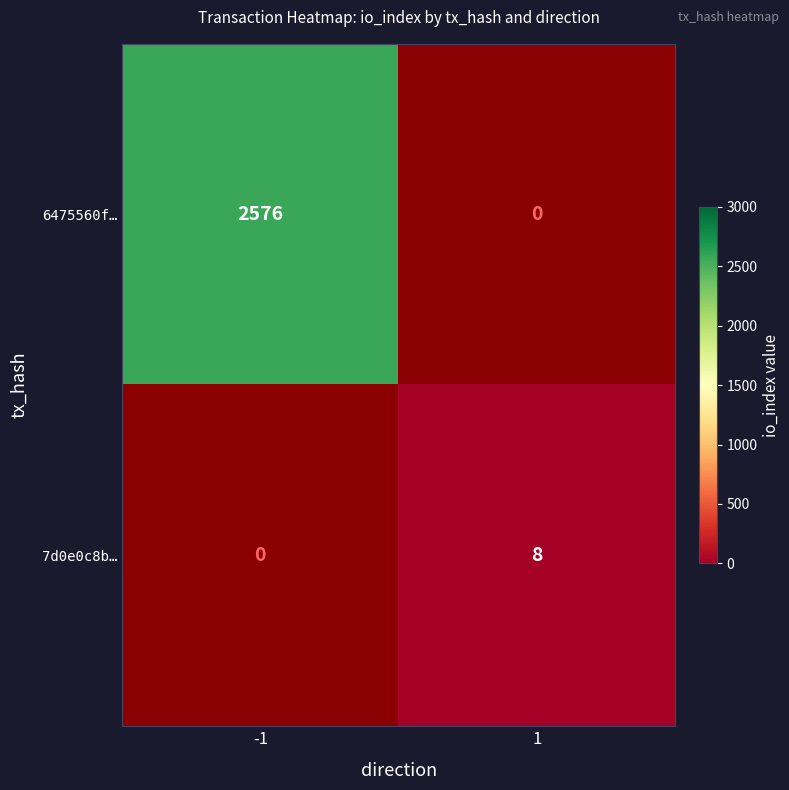

Is it true that 7d0e0c8b… equals 8 at 1?

True